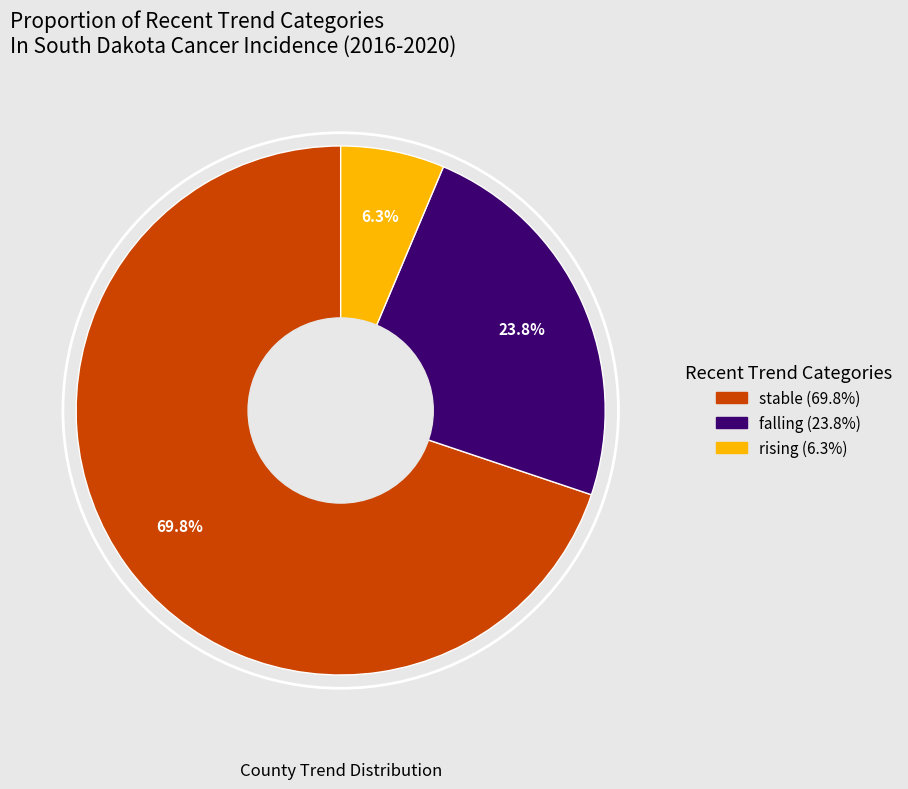

What portion of the pie excludes rising?

93.7%